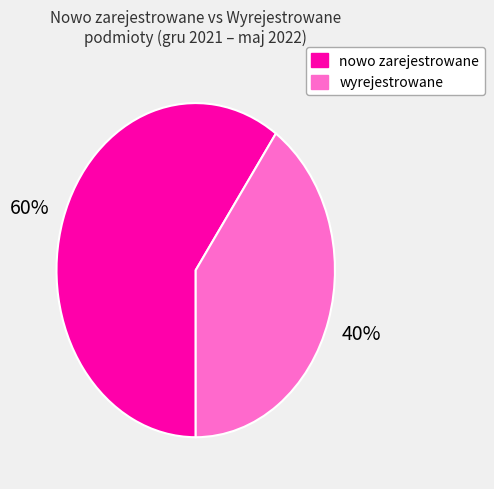

To the nearest percent, what is the average slice percentage?

50%